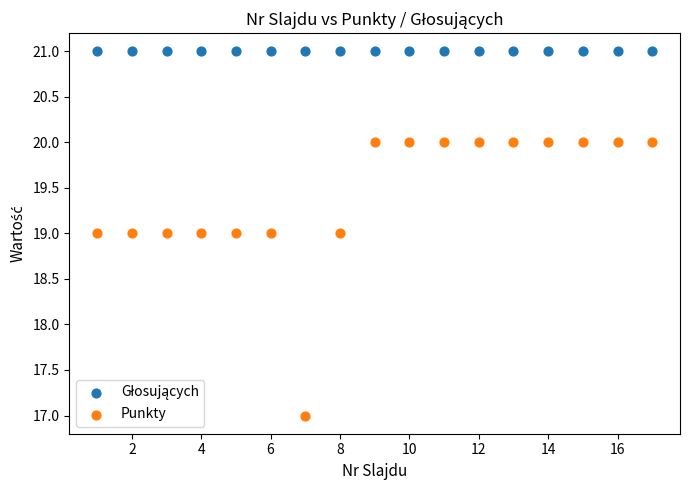

Which series contains the lowest Y value?

Punkty